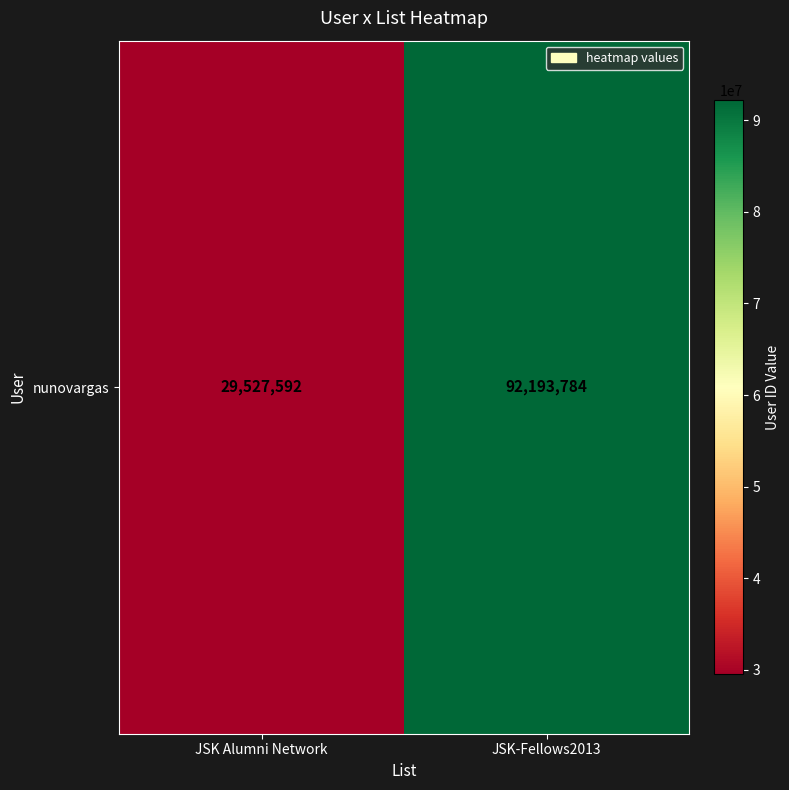

Which has a higher value, JSK-Fellows2013 or JSK Alumni Network?

JSK-Fellows2013